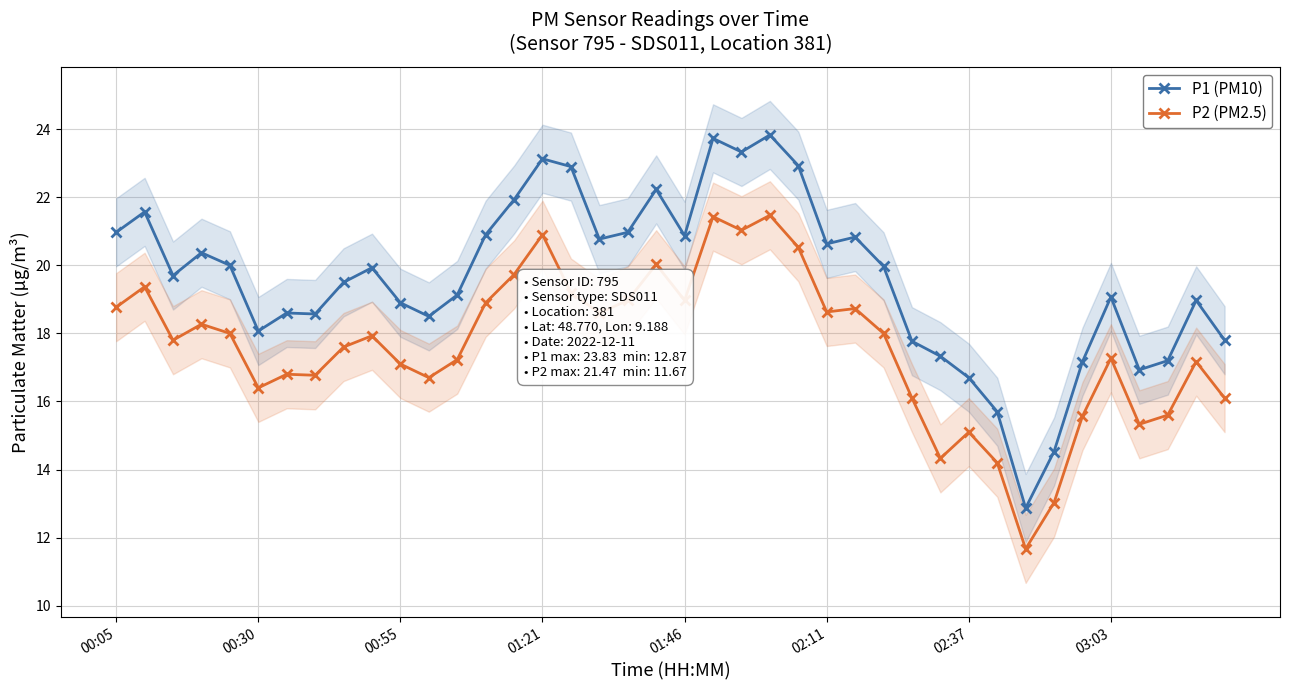

True or false: P2 (PM2.5) and P1 (PM10) intersect in this chart.

False